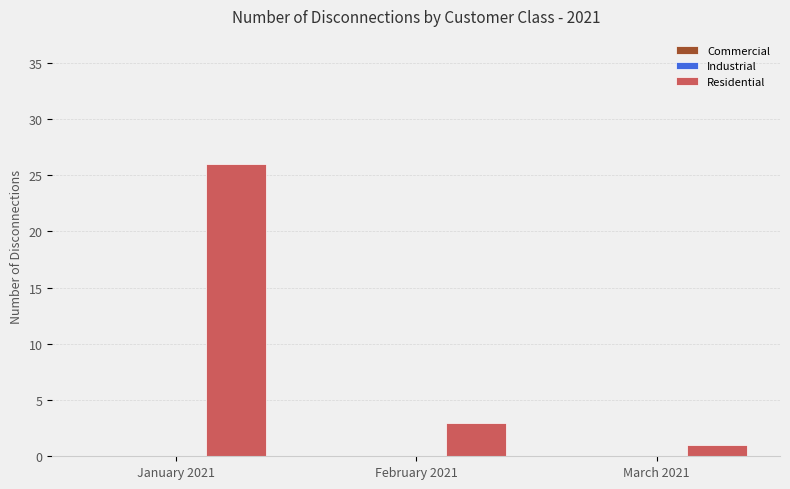

Which has a higher value, March 2021 or January 2021?

January 2021